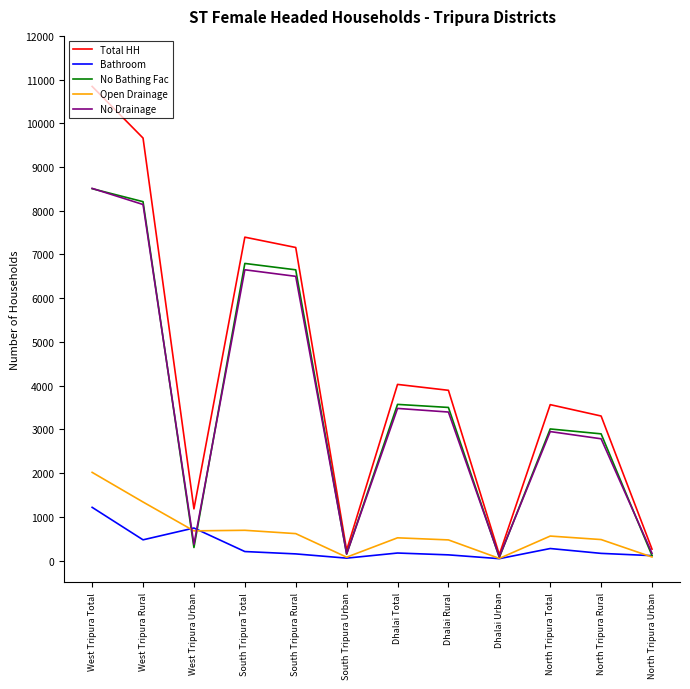

What are all the series names shown in the legend?

Total HH, Bathroom, No Bathing Fac, Open Drainage, No Drainage